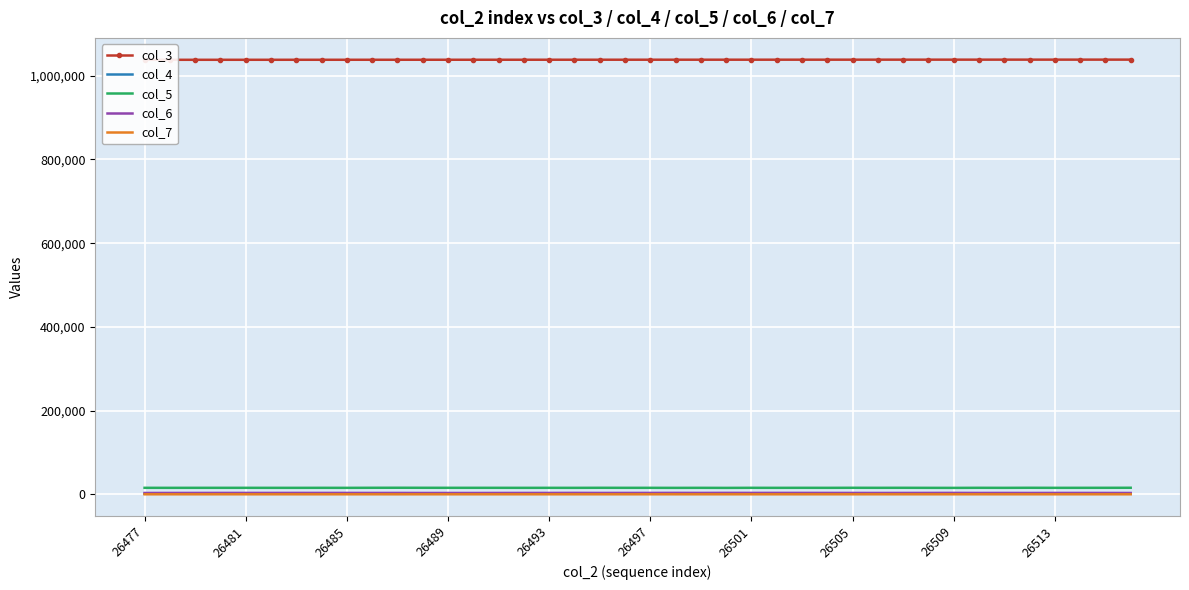

True or false: col_5 and col_7 cross at least once.

False